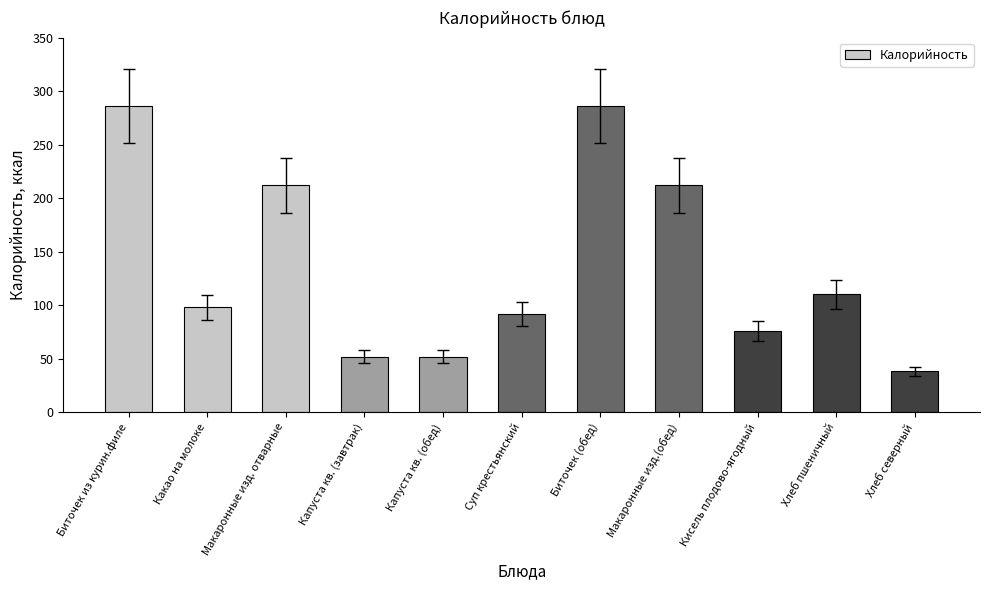

Are the bars grouped side by side (vs. stacked)?

No